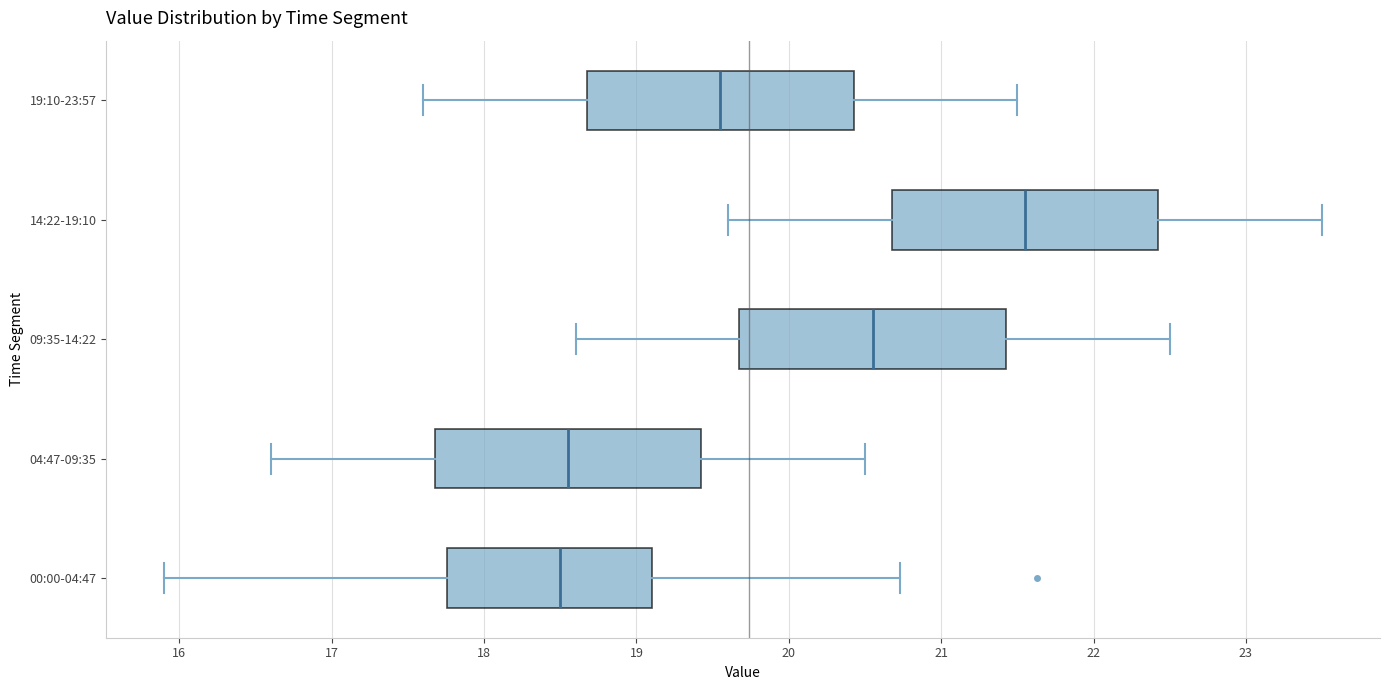

Reading bottom to top, transcribe this box plot: for each box, give where its median line is, the range the box spans, and where its two whiskers end, as read against the x-axis. The values are not printed on the chart, so give them approximately, as read against the axis.

00:00-04:47: median 18.5, box 17.8 to 19.1, whiskers 15.9 to 20.7
04:47-09:35: median 18.6, box 17.7 to 19.4, whiskers 16.6 to 20.5
09:35-14:22: median 20.6, box 19.7 to 21.4, whiskers 18.6 to 22.5
14:22-19:10: median 21.6, box 20.7 to 22.4, whiskers 19.6 to 23.5
19:10-23:57: median 19.6, box 18.7 to 20.4, whiskers 17.6 to 21.5